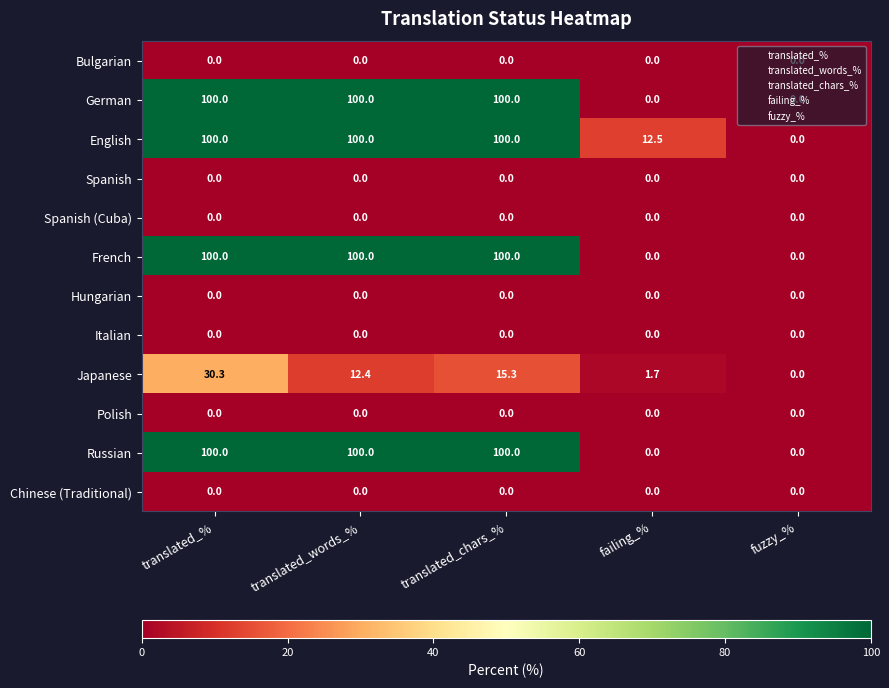

Count the German values in the range 0 to 100.

5